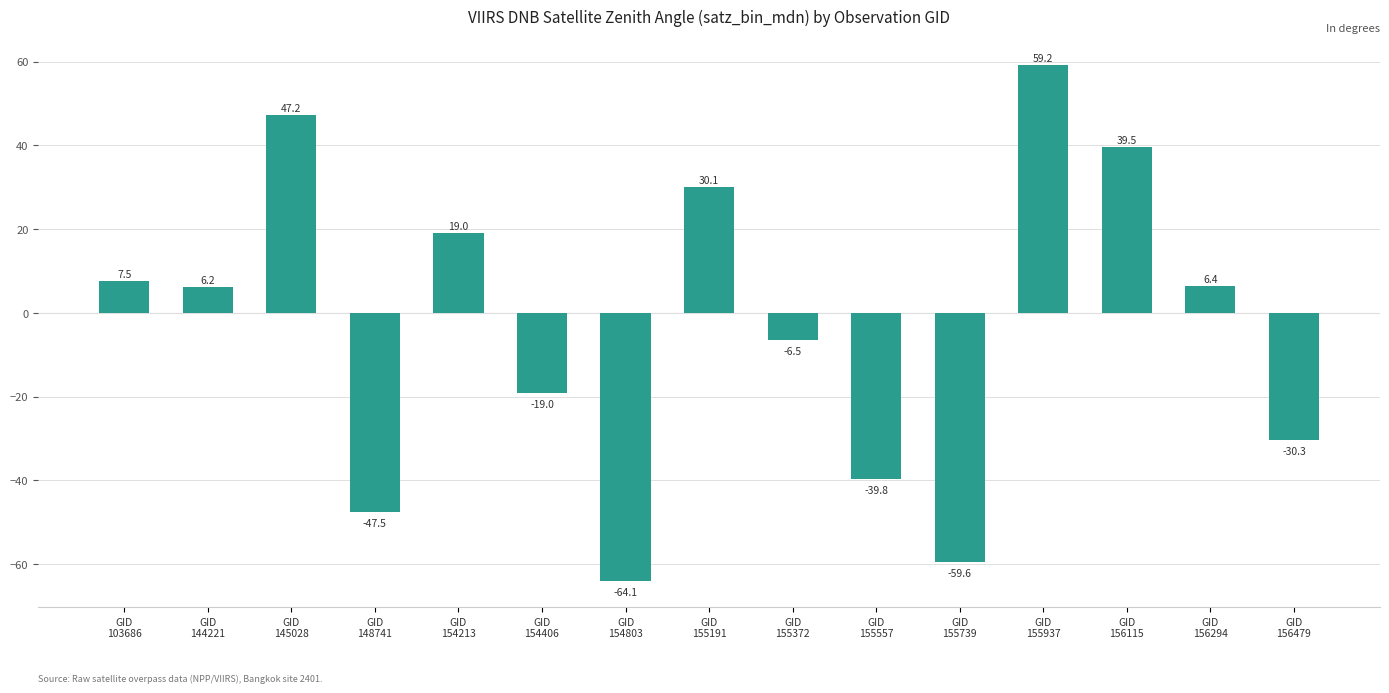

List the labels in order of value, largest first.

GID
155937, GID
145028, GID
156115, GID
155191, GID
154213, GID
103686, GID
156294, GID
144221, GID
155372, GID
154406, GID
156479, GID
155557, GID
148741, GID
155739, GID
154803